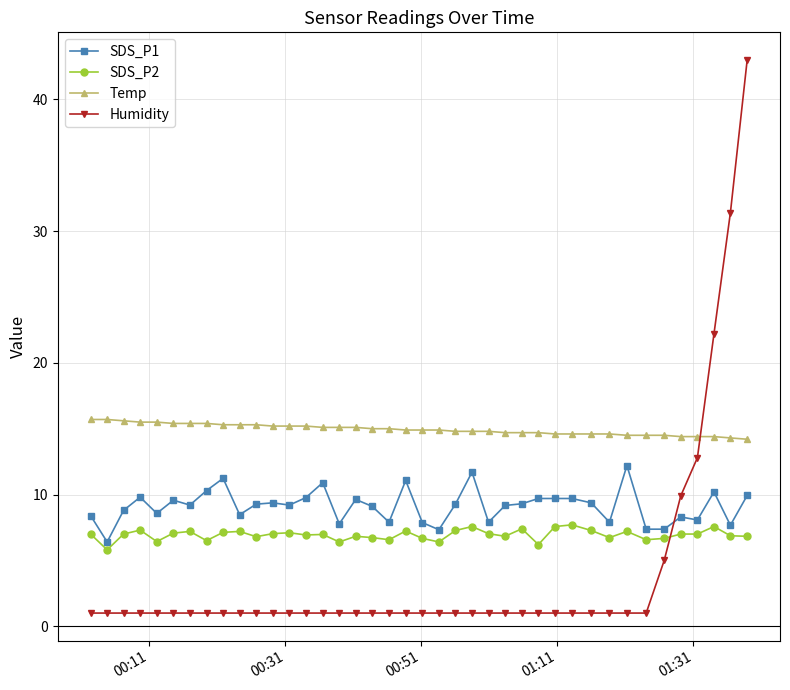

List the series in order of their peak value, lowest first.

SDS_P2, SDS_P1, Temp, Humidity